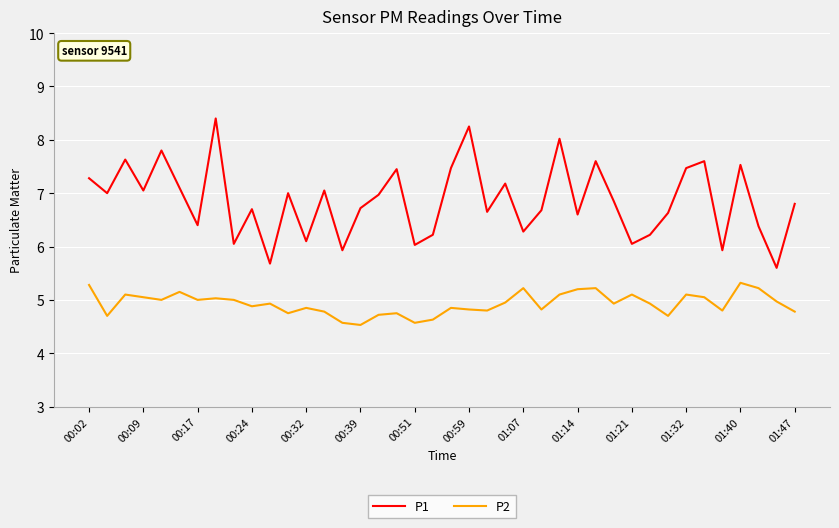

What is the minimum value for P2?

4.5